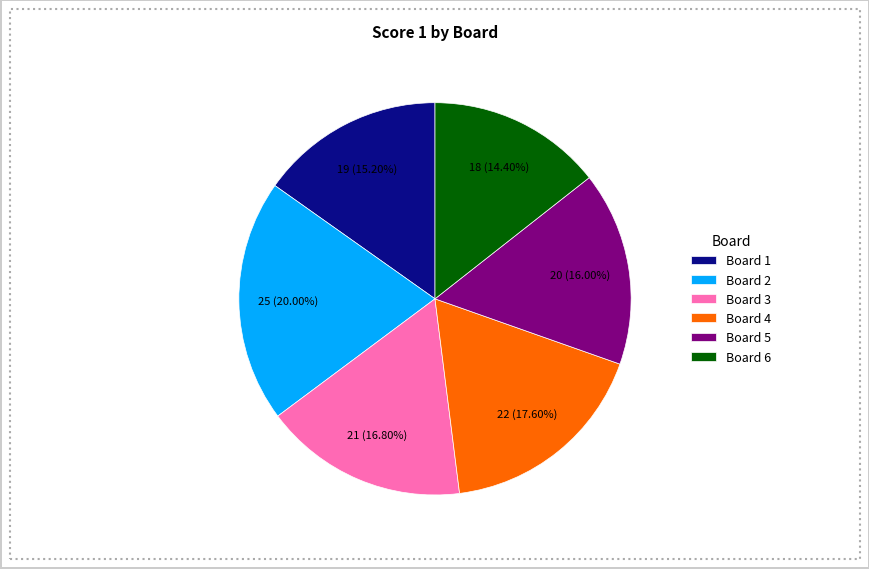

Is there any slice that represents more than half of the pie?

No